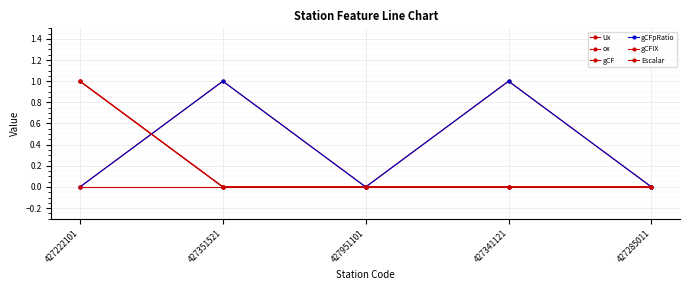

True or false: Escalar has more than 0 points higher than both neighbors.

False